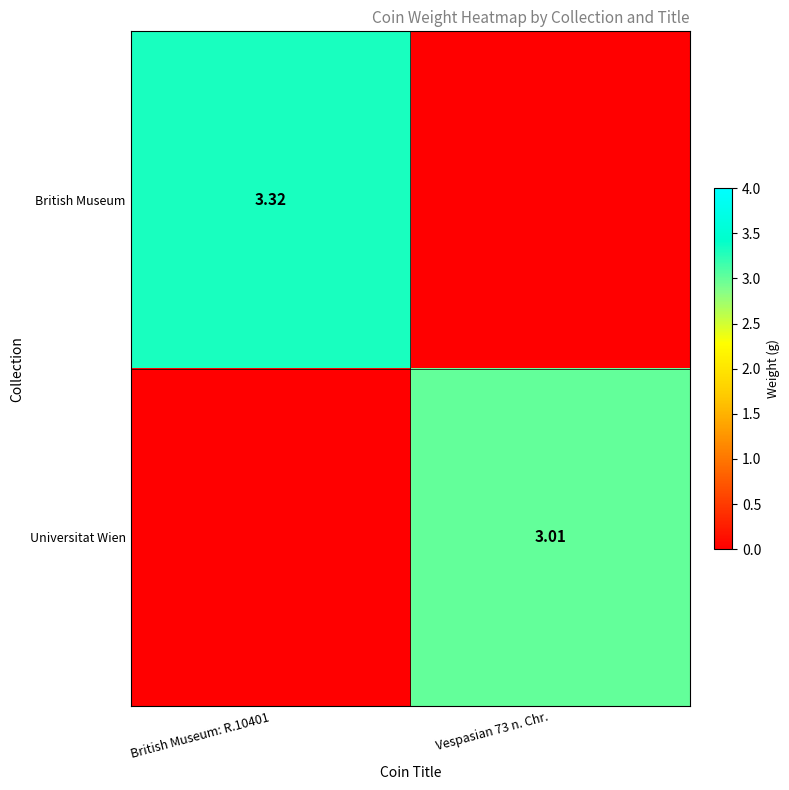

What is the maximum value for Universitat Wien?

3.0